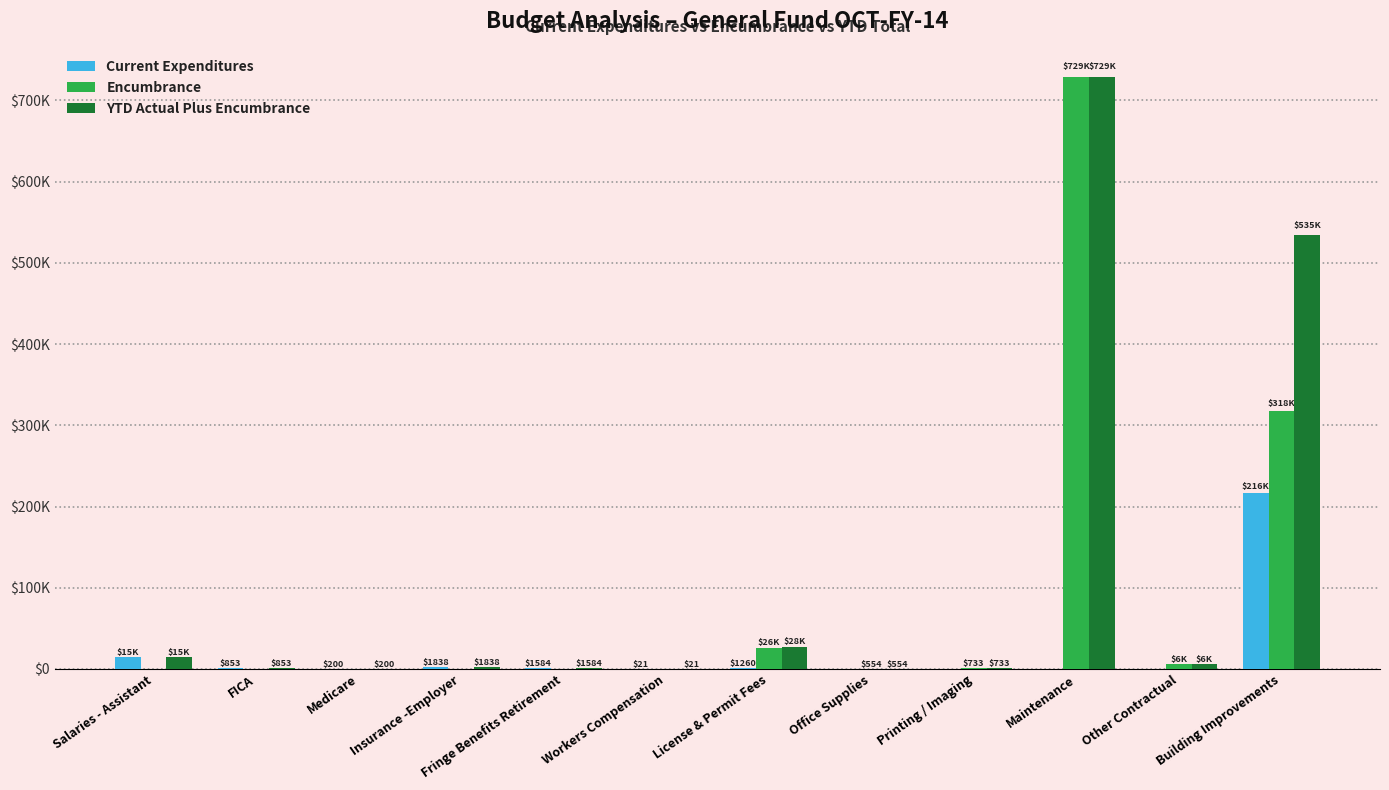

Which category has the lowest value in the Encumbrance series?

Salaries - Assistant